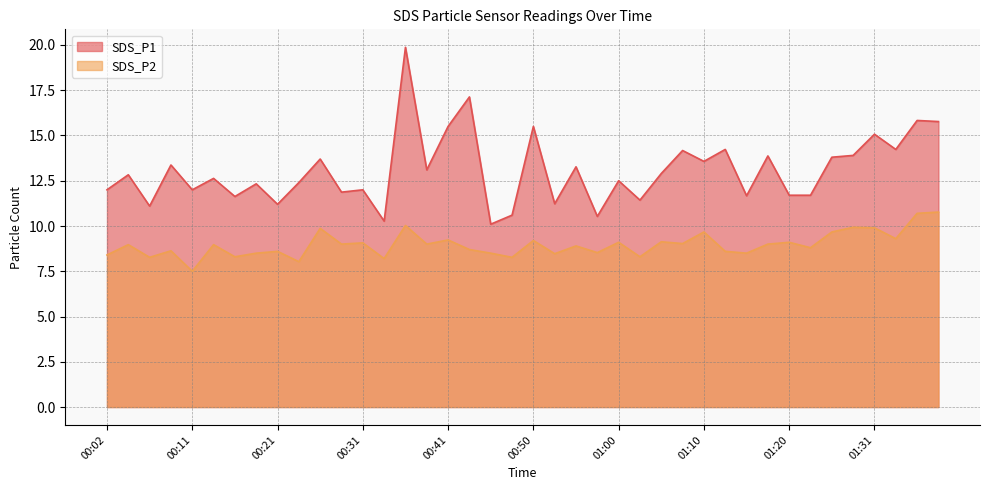

How many values in the SDS_P2 series are below 8?

1